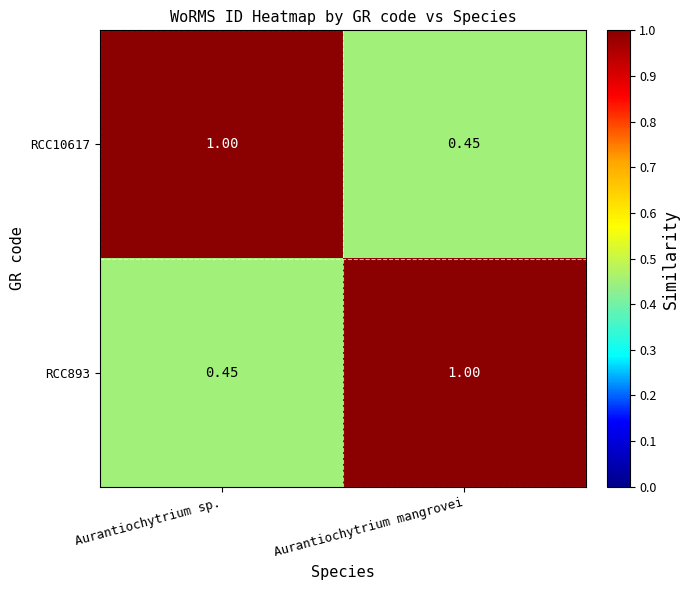

At which label does RCC893 reach its peak?

Aurantiochytrium mangrovei